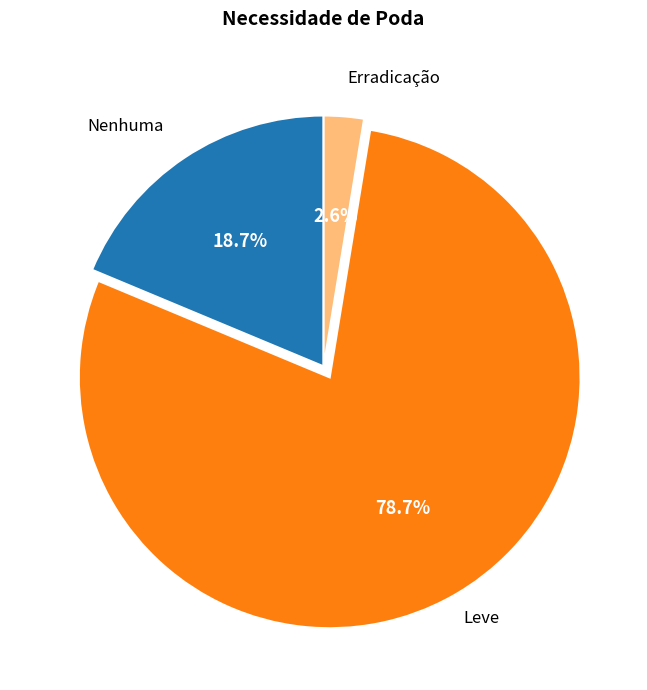

To the nearest percent, what is the average slice percentage?

33%